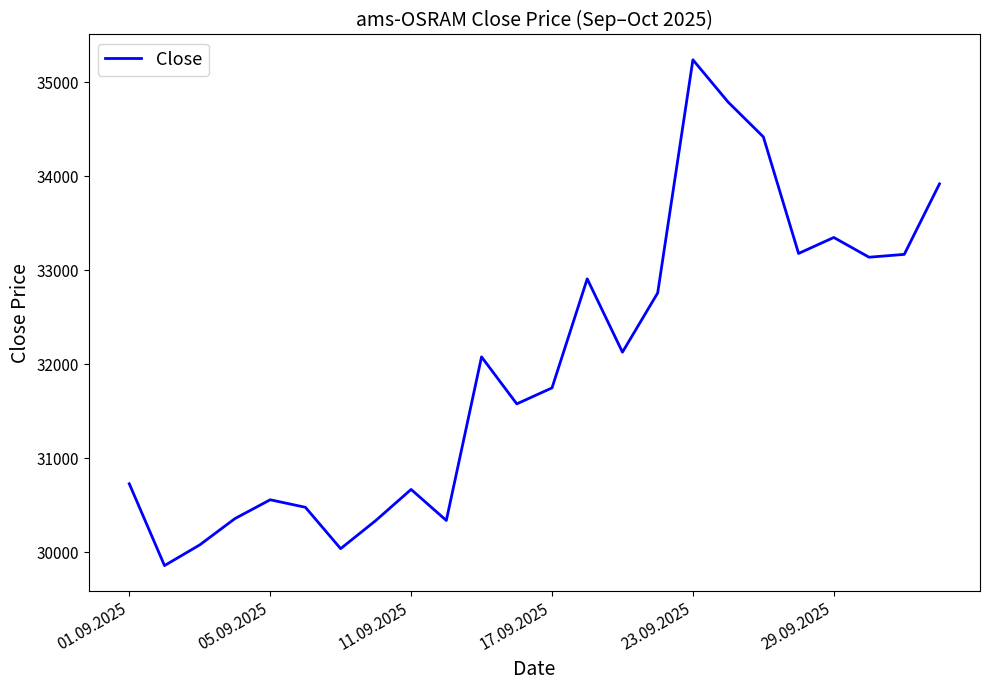

What is the difference between the maximum and minimum values?

5380